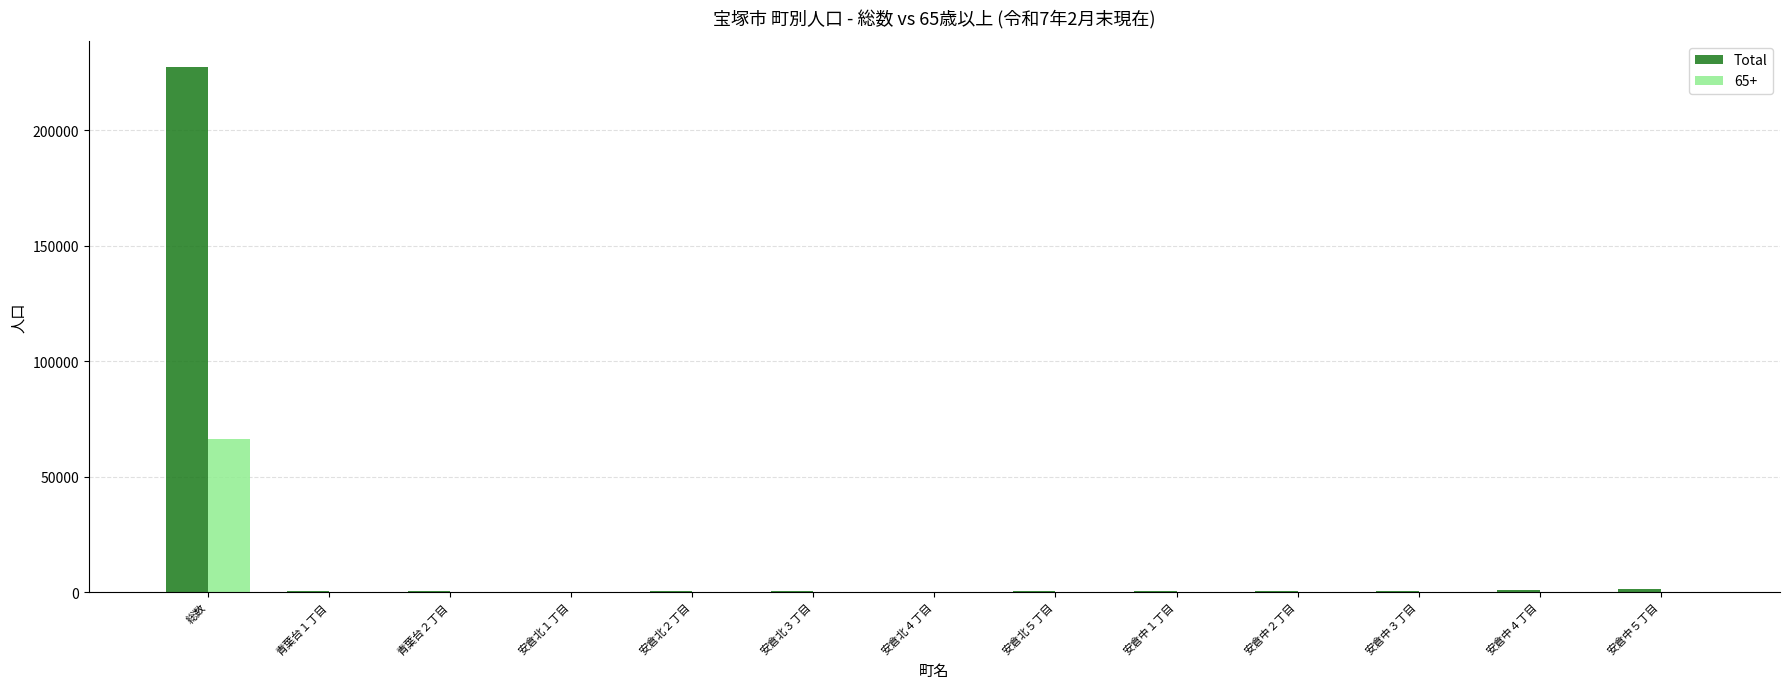

What is the sum of all Total values?

233935